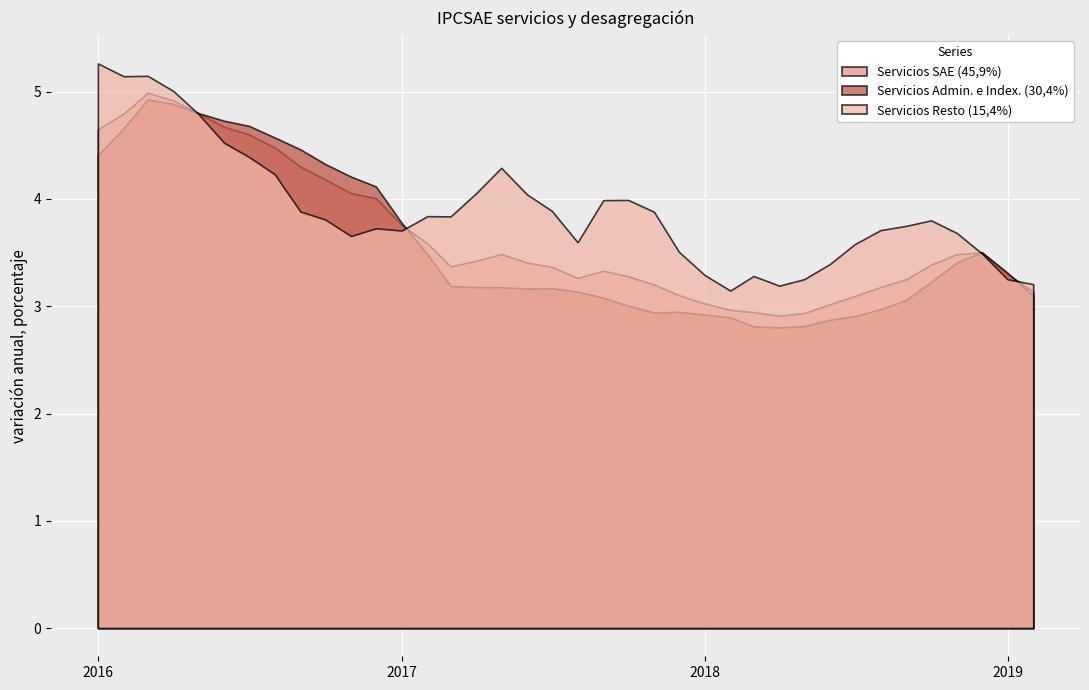

What is the label of the 23rd point from the left?

2017-11-01